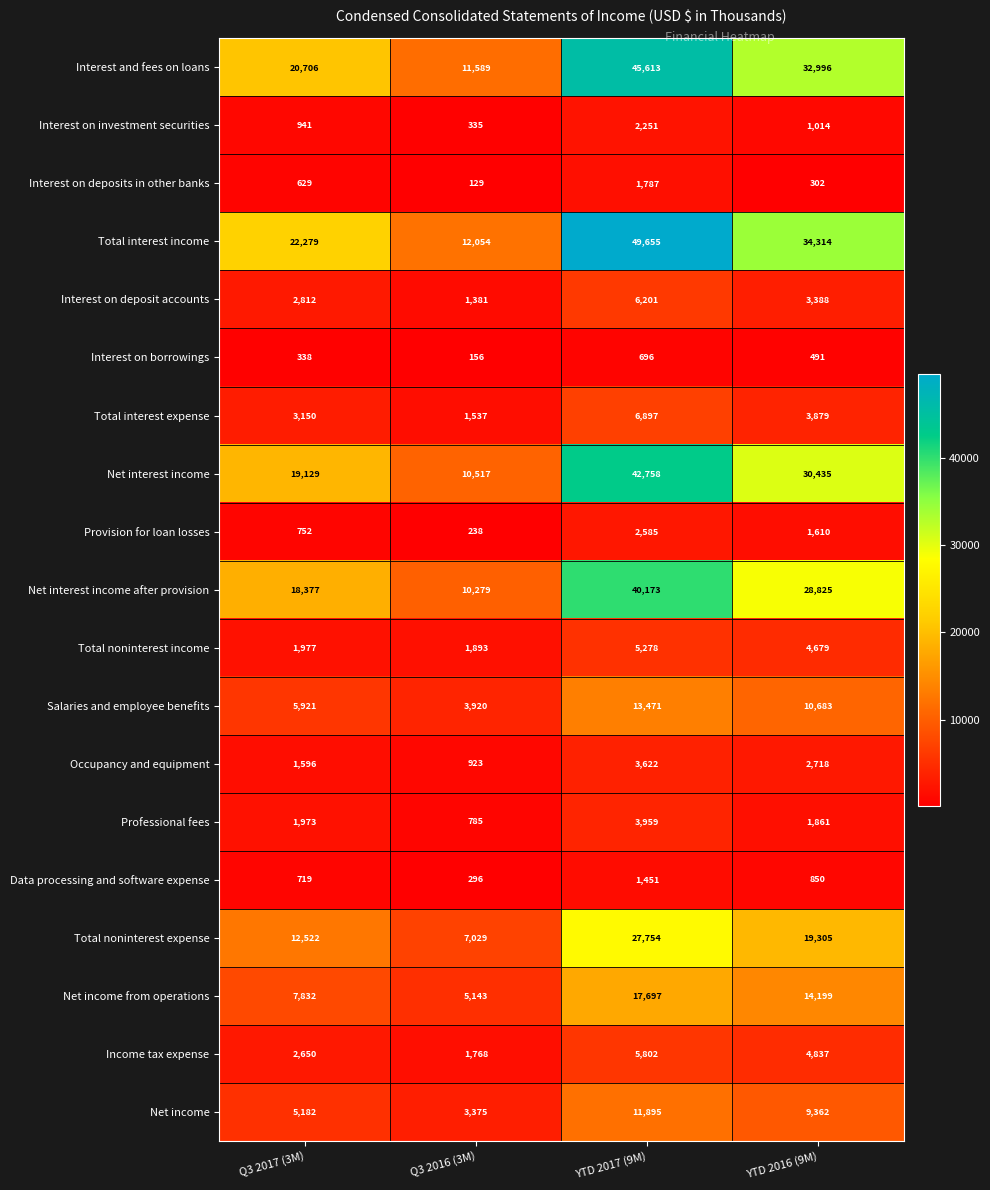

Between Q3 2017 (3M) and YTD 2016 (9M), which series saw the biggest shift?

Interest and fees on loans